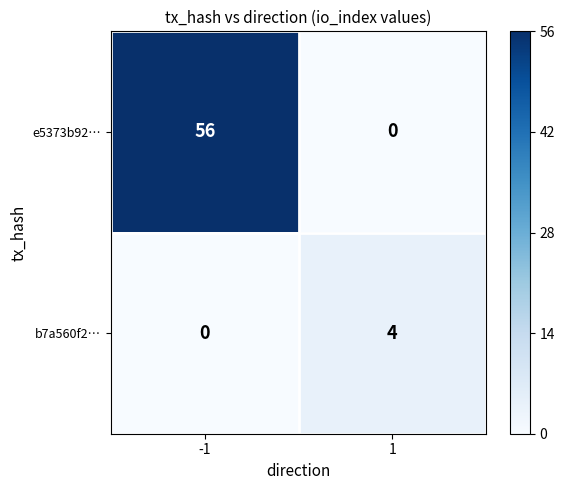

The b7a560f2… series shows 4 at 1. True or false?

True